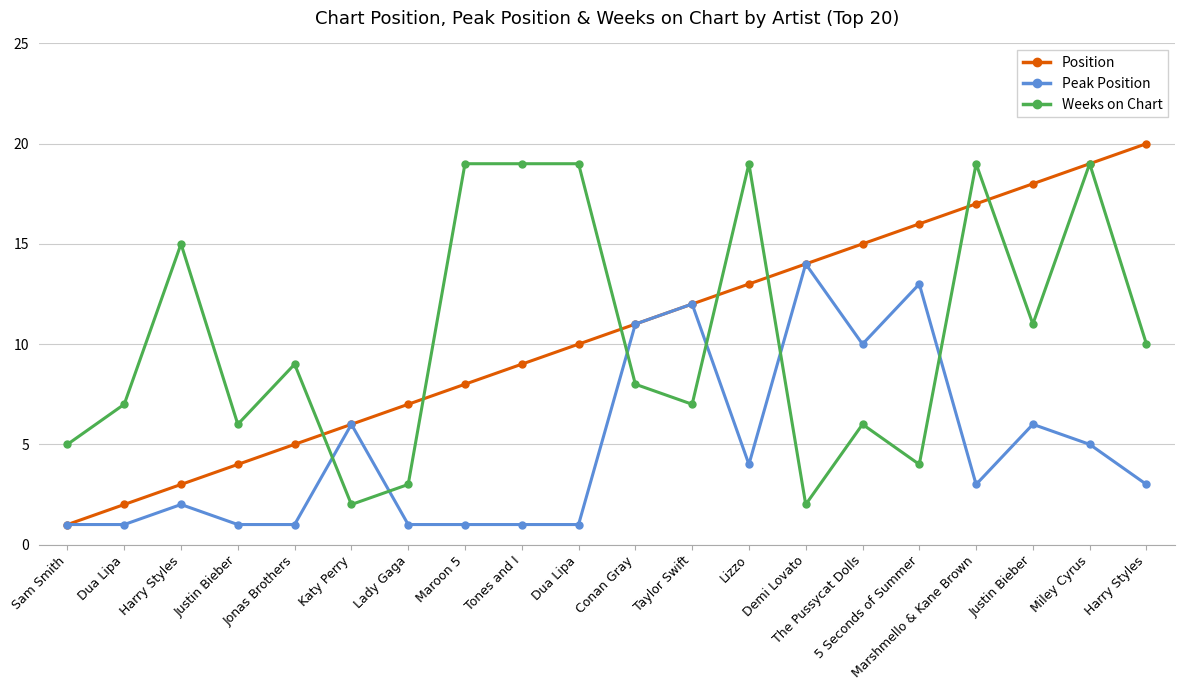

What are all the series names shown in the legend?

Position, Peak Position, Weeks on Chart